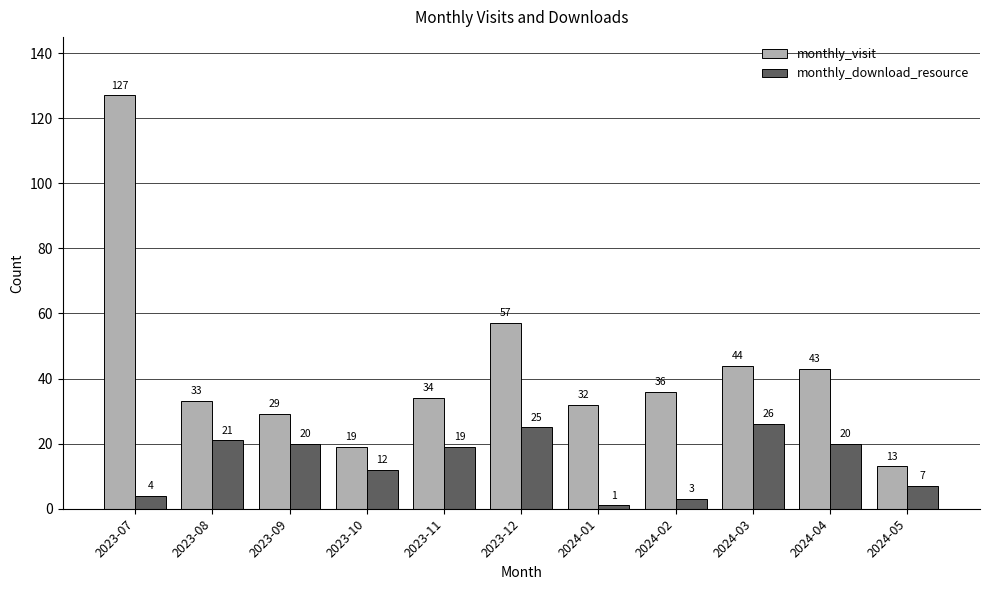

What is the approximate value of monthly_download_resource at 2024-02, to the nearest 5?

5